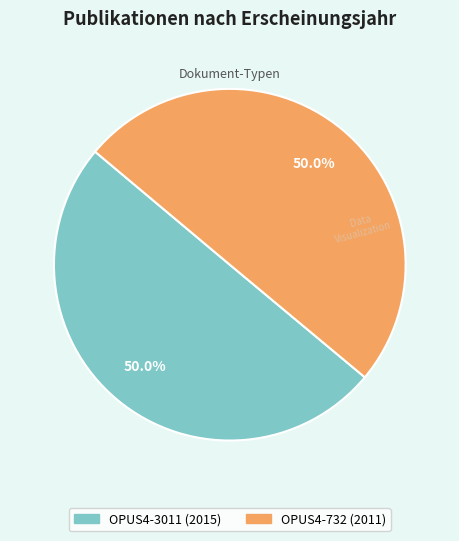

True or false: OPUS4-732 accounts for 37% of the total.

False